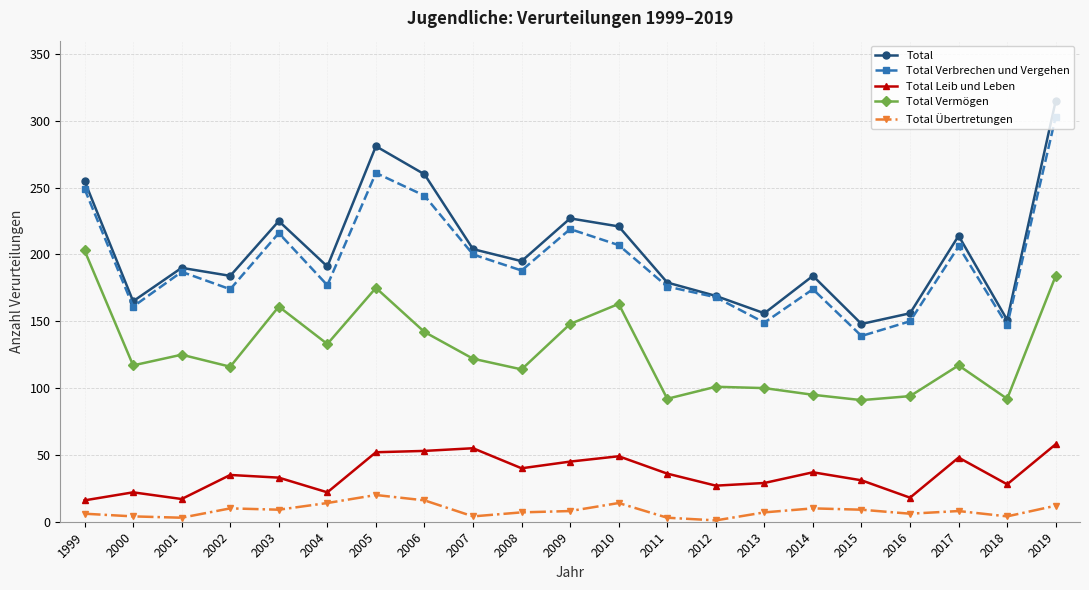

Does the chart have visible grid lines?

Yes